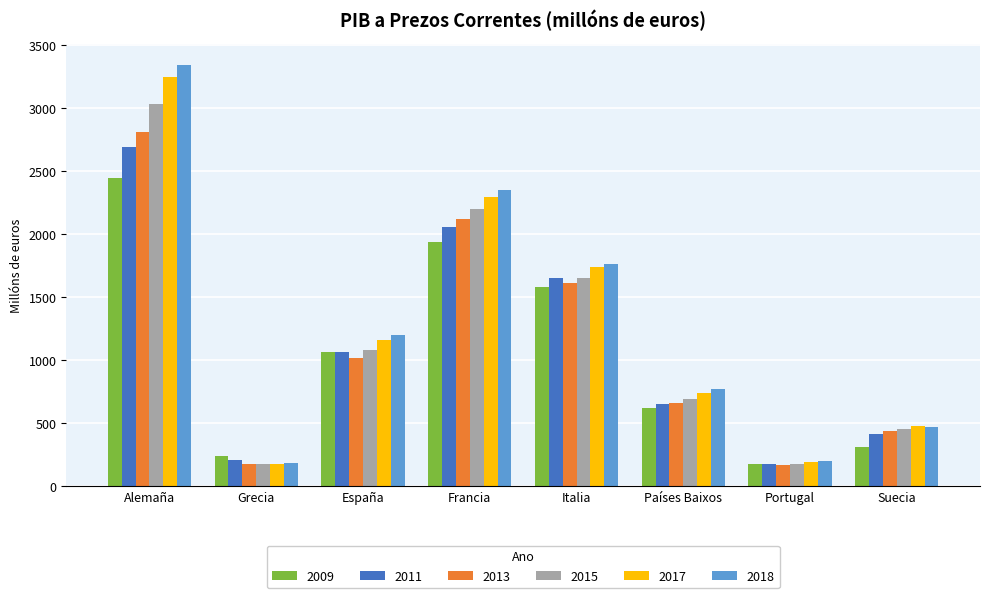

How many categories are shown in the chart?

8